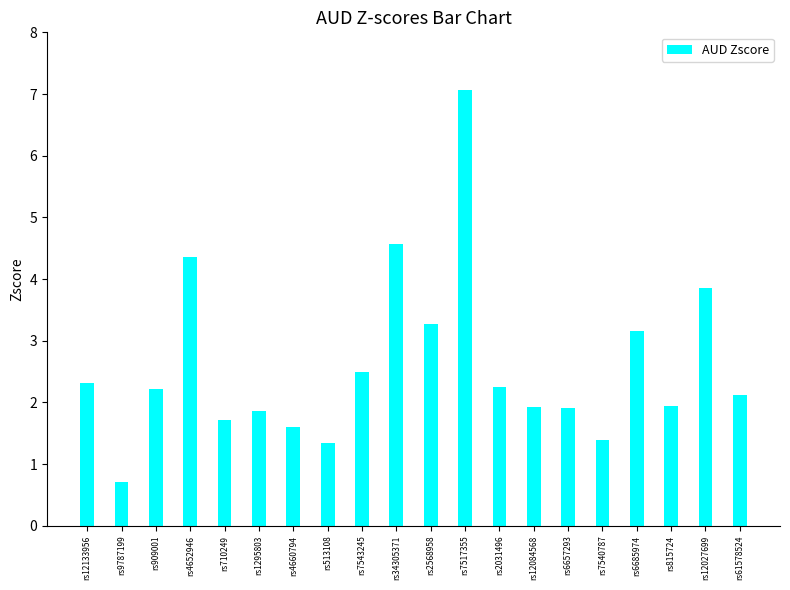

The value at rs12133956 is 2.3. True or false?

True